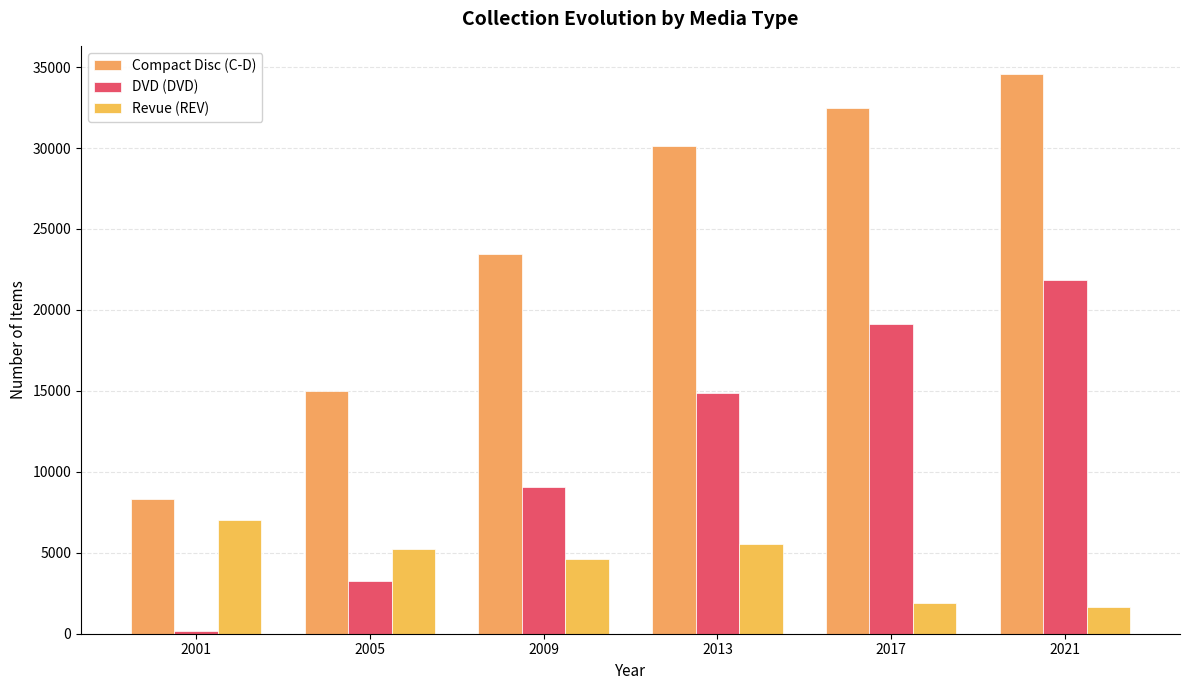

Which category has the lowest value across all series?

2001